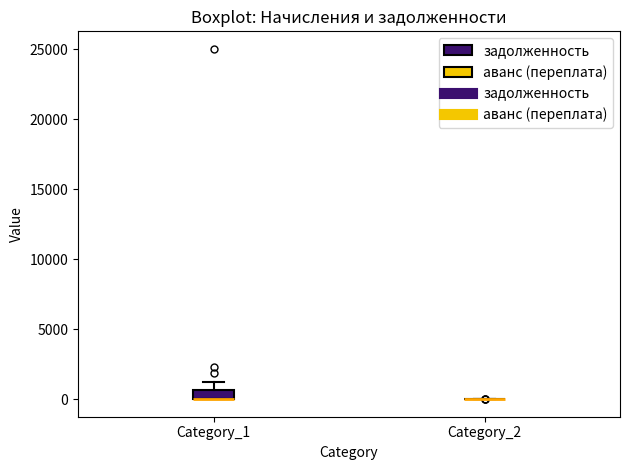

Which box is the tallest, from its lower edge to its upper edge?

Category_1